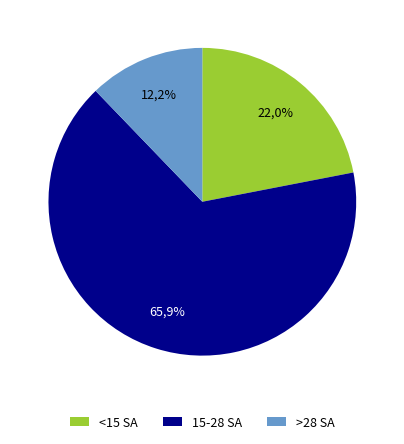

The Tapestry of Tales slice represents 1% of the pie. True or false?

False